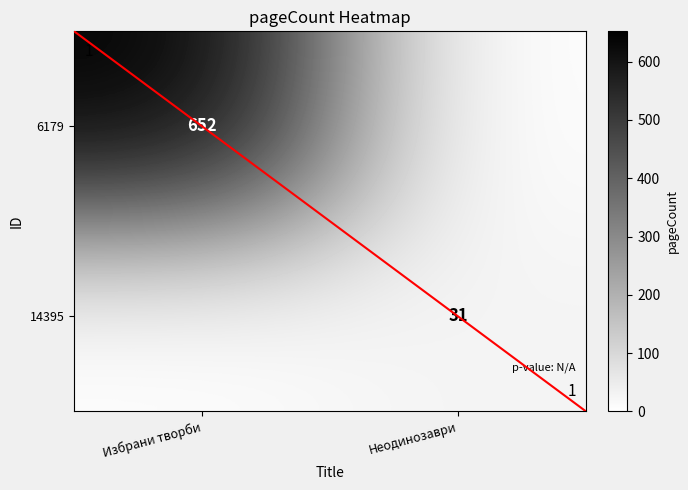

The 6179 series shows 436 at Избрани творби. True or false?

False